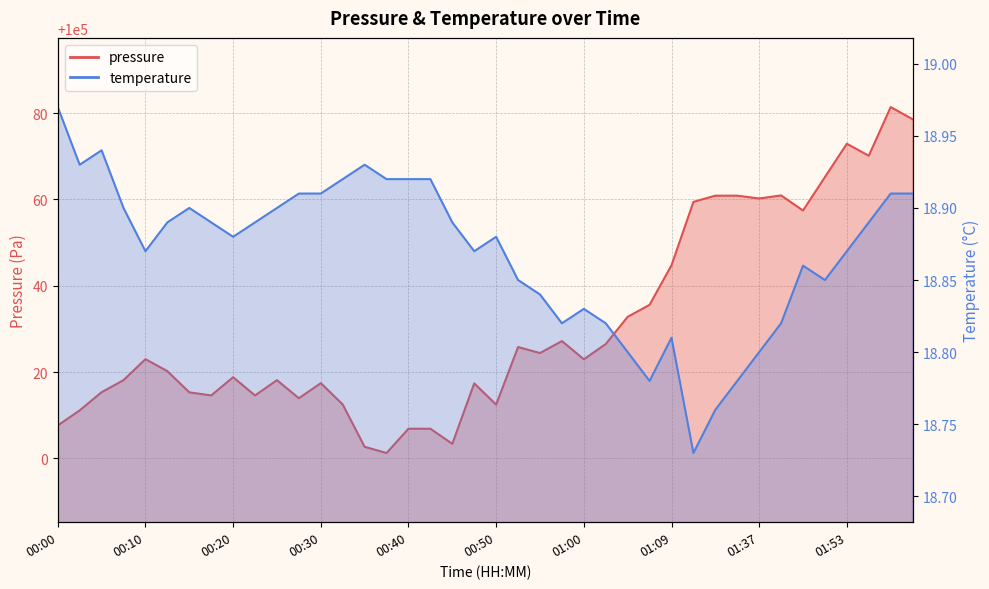

What is the sum of the pressure values at 02:00 and 01:05?

200111.4